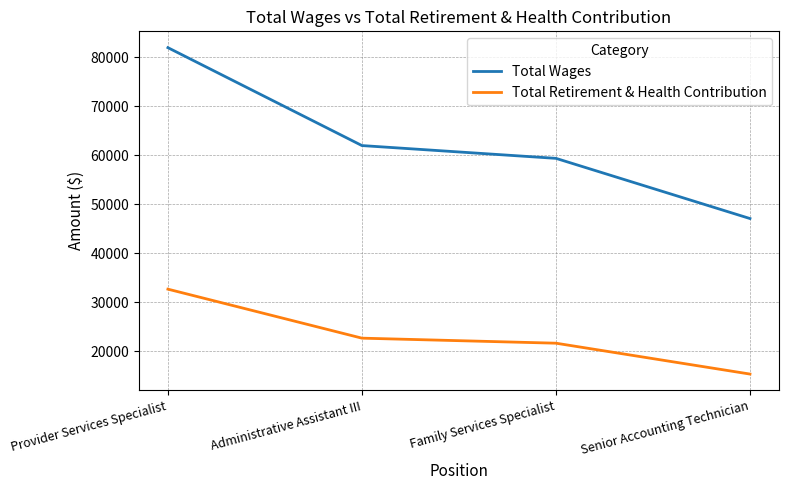

Rank the series at Administrative Assistant III from highest to lowest value.

Total Wages, Total Retirement & Health Contribution